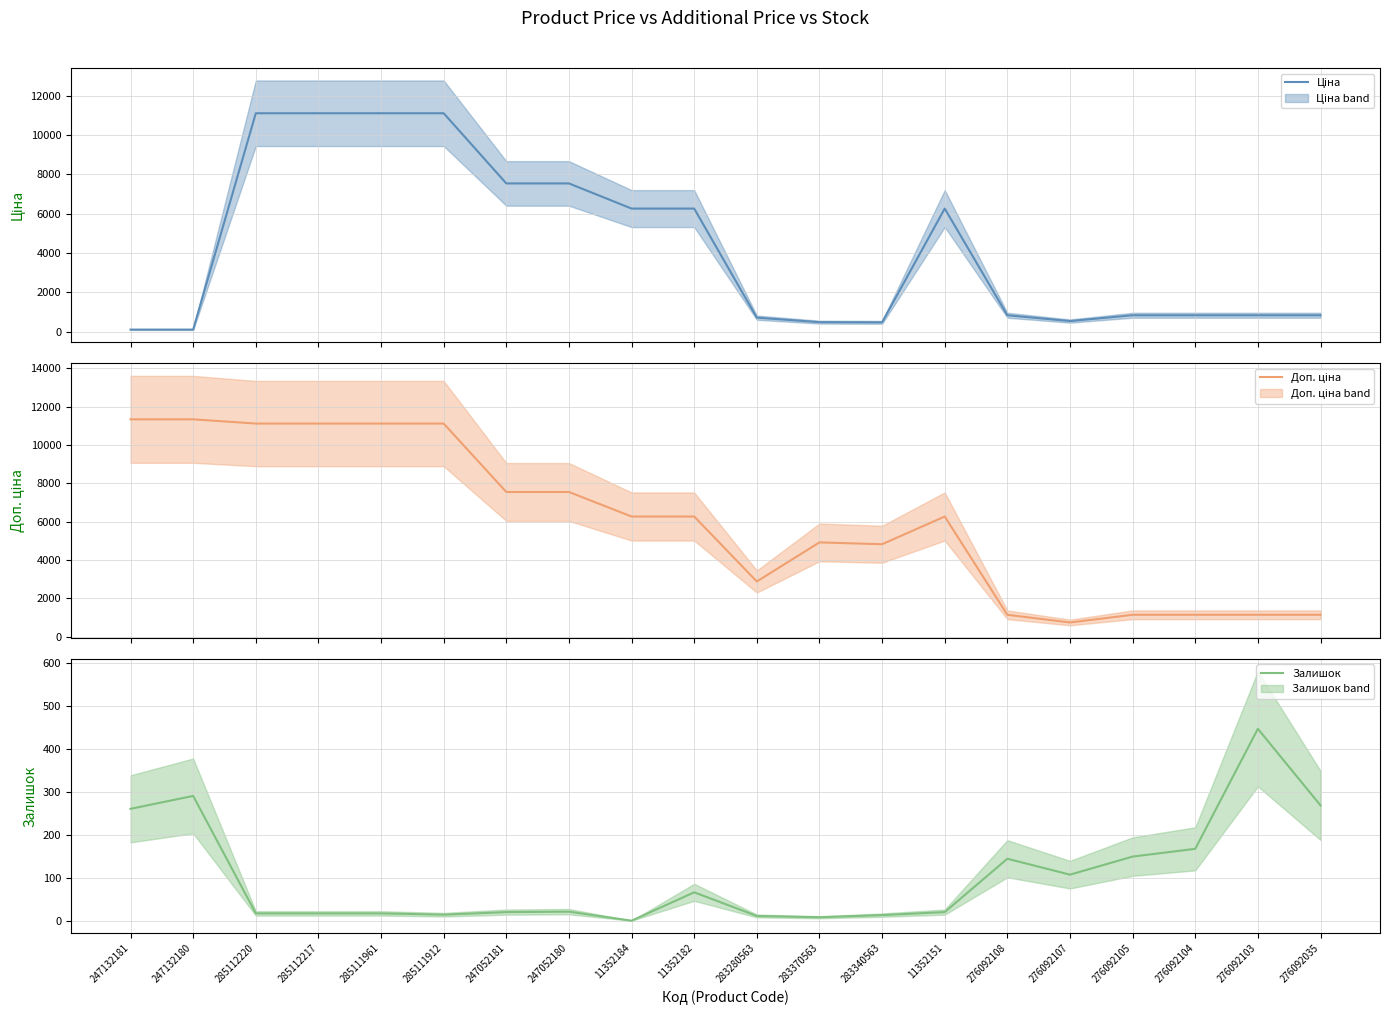

At 285112217, list the series in order from smallest to largest.

Залишок, Ціна, Доп. ціна